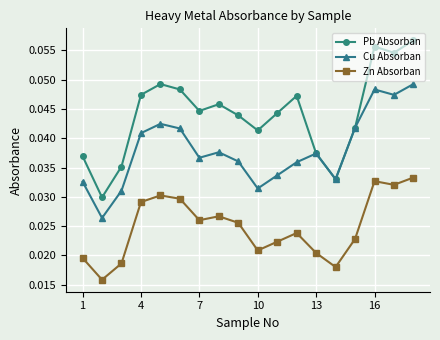

True or false: Pb Absorban has more than 2 points higher than both neighbors.

True